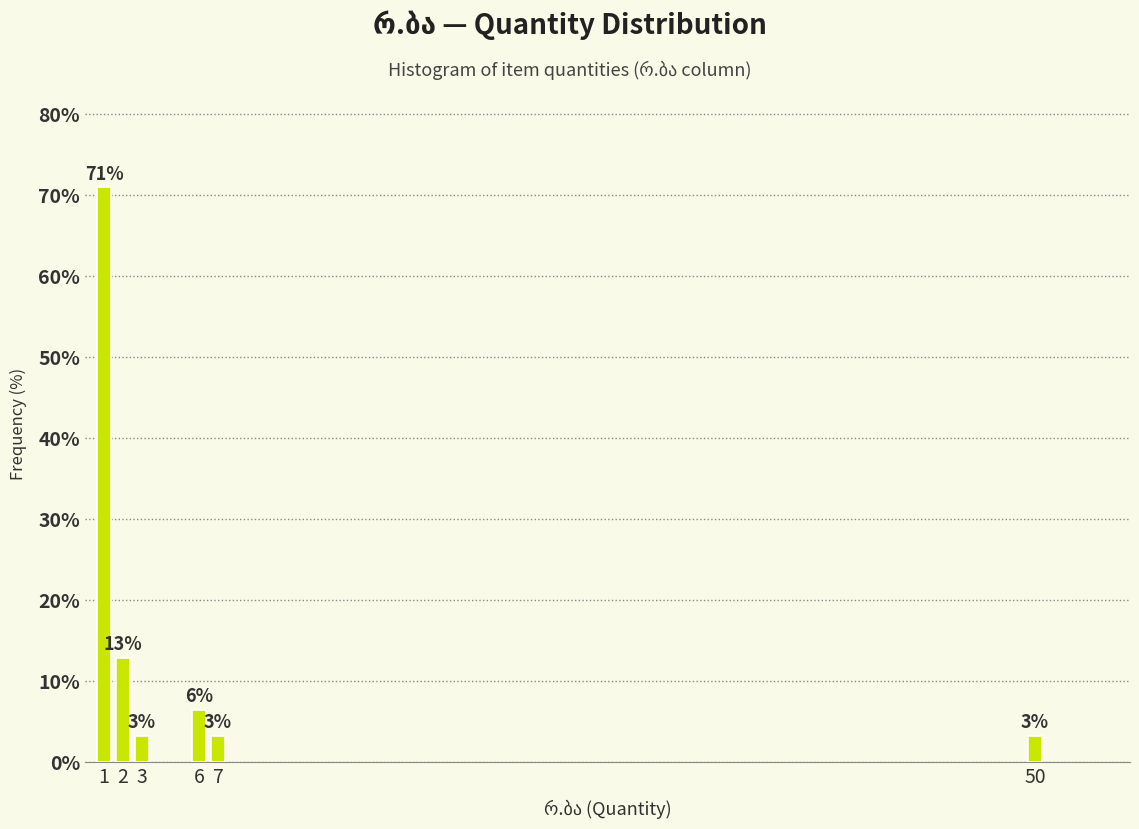

Are the bars horizontal?

No